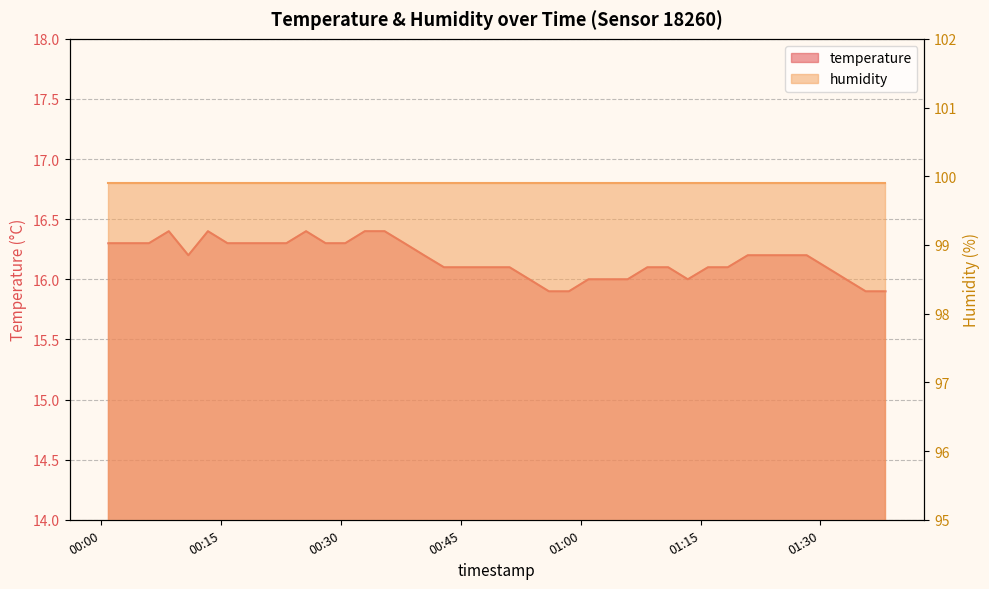

What is the sum of the values at 2023-07-13T01:20:54 and 2023-07-13T00:28:04?

32.5